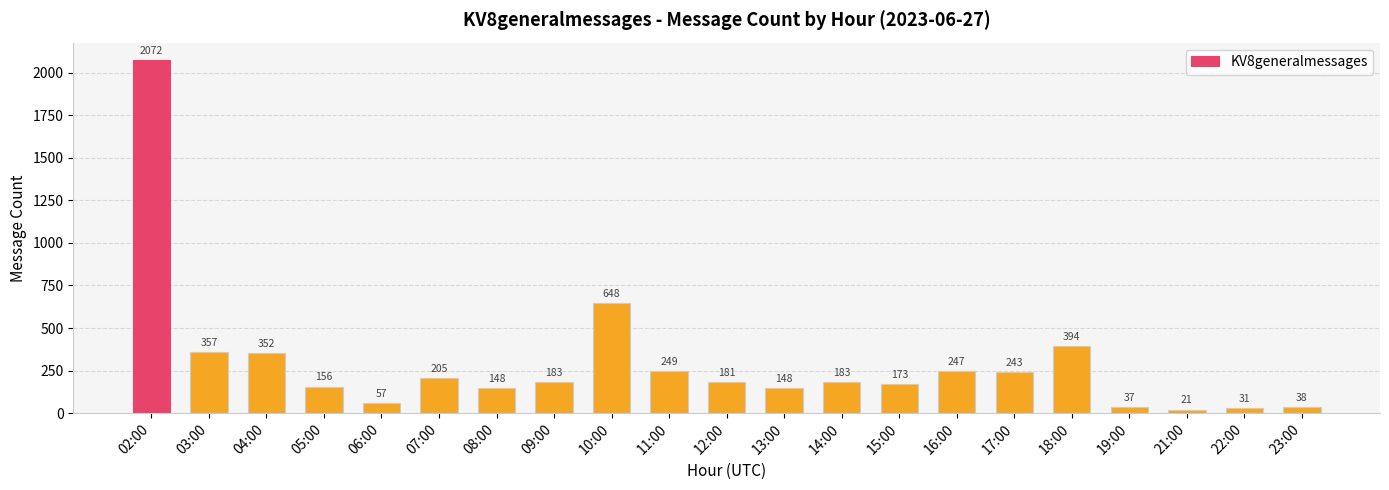

At which category does the chart reach its minimum across all series?

21:00